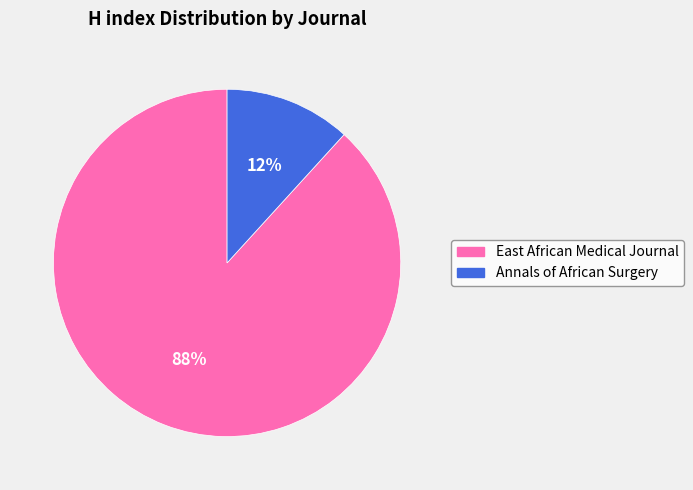

What percentage is the Annals of African Surgery slice, to the nearest percent?

12%